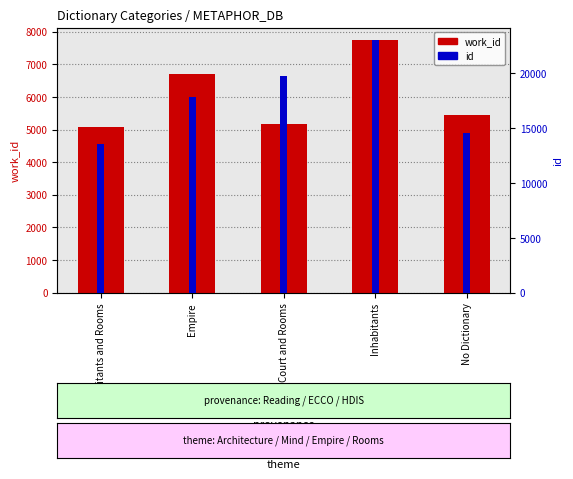

List the series in order of their peak value, highest first.

id, work_id